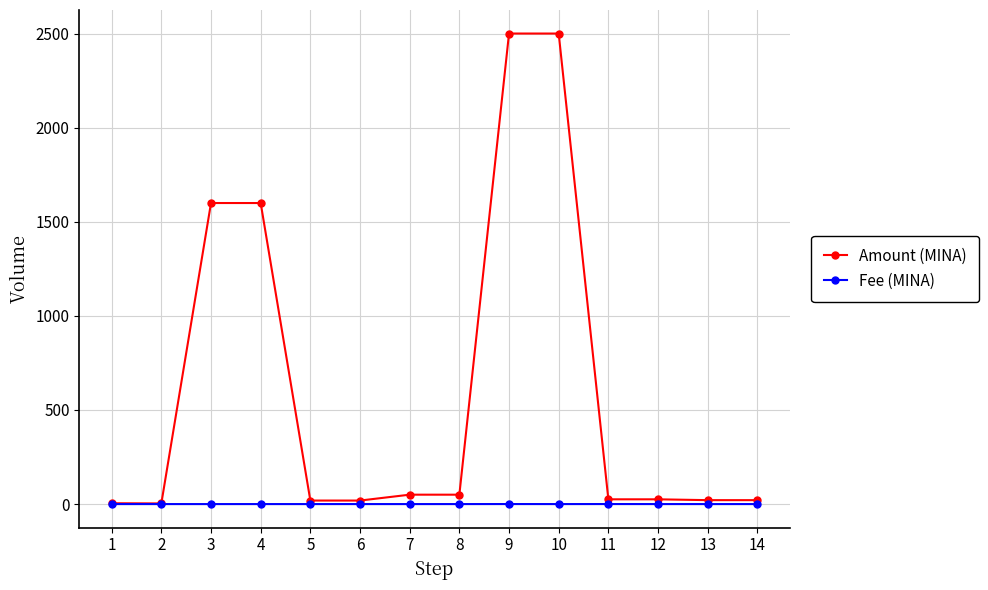

At 9, list the series in order from smallest to largest.

Fee (MINA), Amount (MINA)